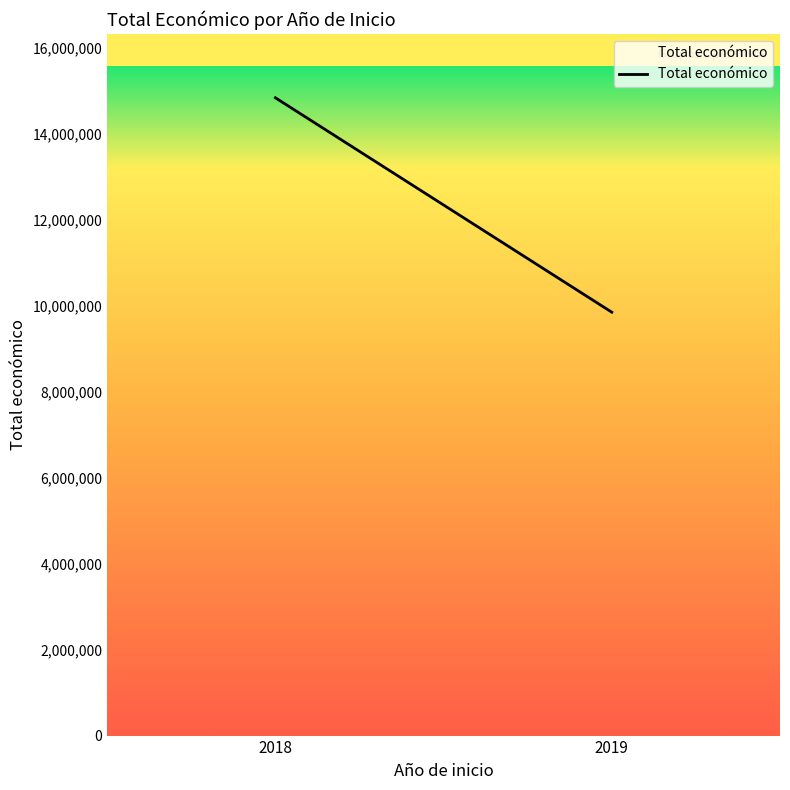

What is the maximum value shown in the chart?

14835800